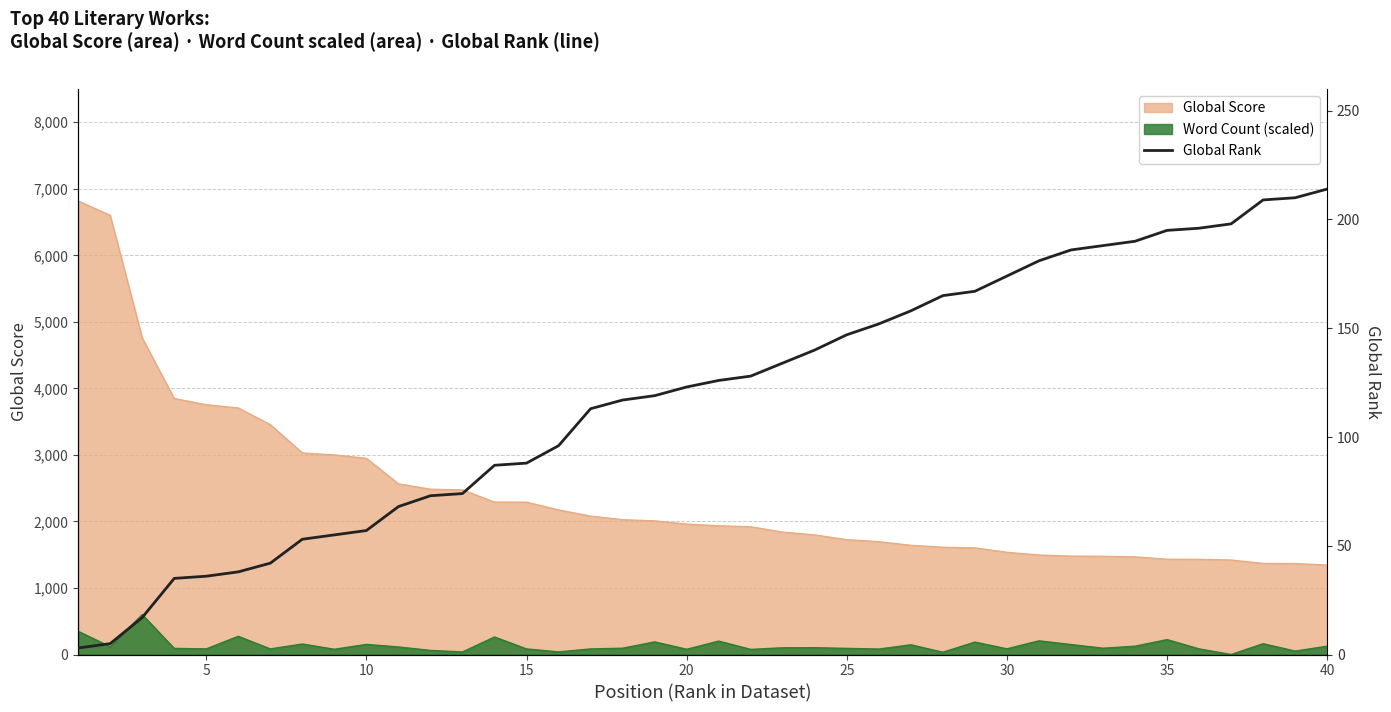

What is the value of the 24th point from the left?

140